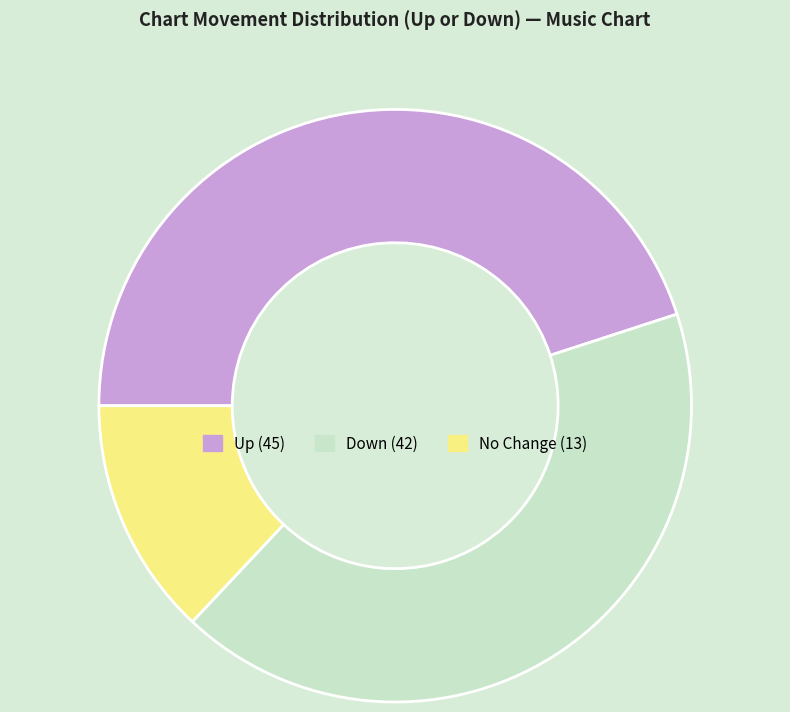

Is there a majority slice in this chart?

No